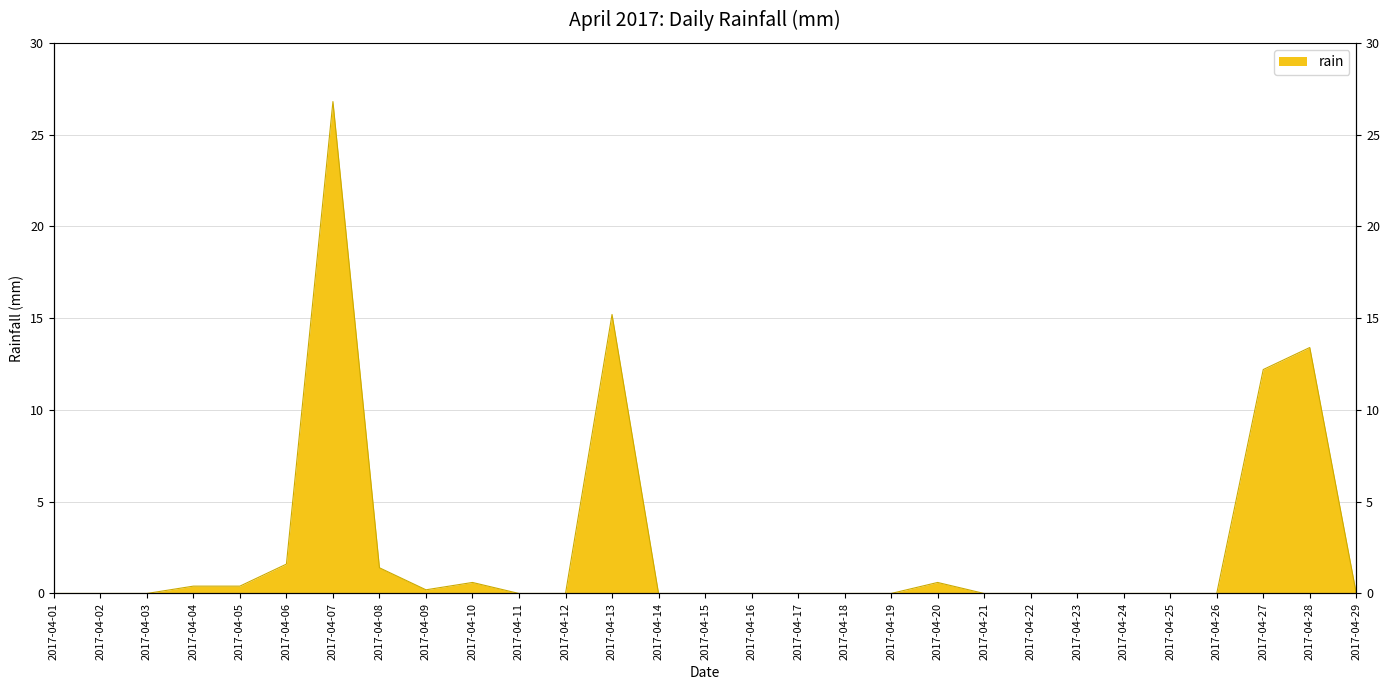

List the labels in order of value, largest first.

2017-04-07, 2017-04-13, 2017-04-28, 2017-04-27, 2017-04-06, 2017-04-08, 2017-04-10, 2017-04-20, 2017-04-04, 2017-04-05, 2017-04-09, 2017-04-01, 2017-04-02, 2017-04-03, 2017-04-11, 2017-04-12, 2017-04-14, 2017-04-15, 2017-04-16, 2017-04-17, 2017-04-18, 2017-04-19, 2017-04-21, 2017-04-22, 2017-04-23, 2017-04-24, 2017-04-25, 2017-04-26, 2017-04-29